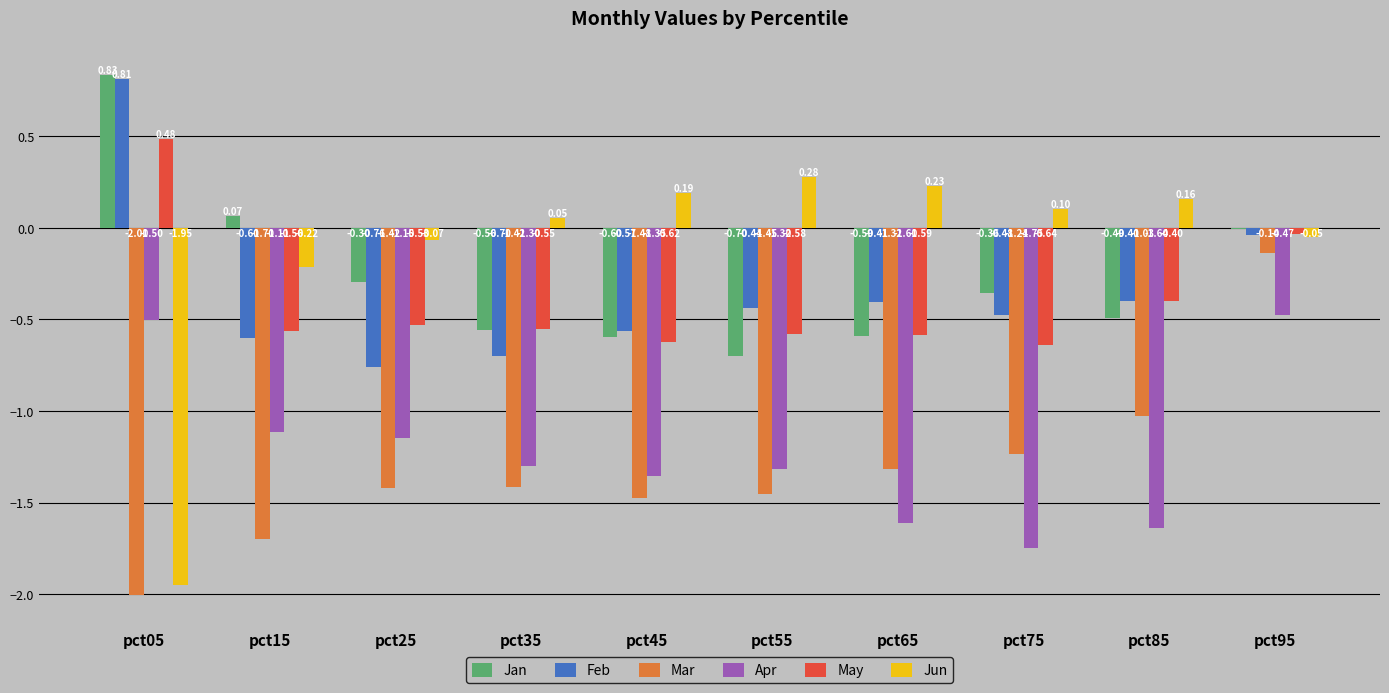

Which series has the largest total across all categories?

Jun